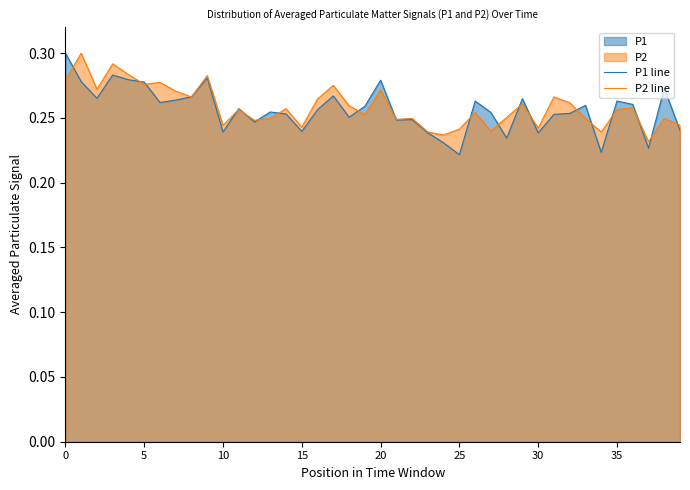

Rank the series by their average value, from lowest to highest.

P1 line, P2 line